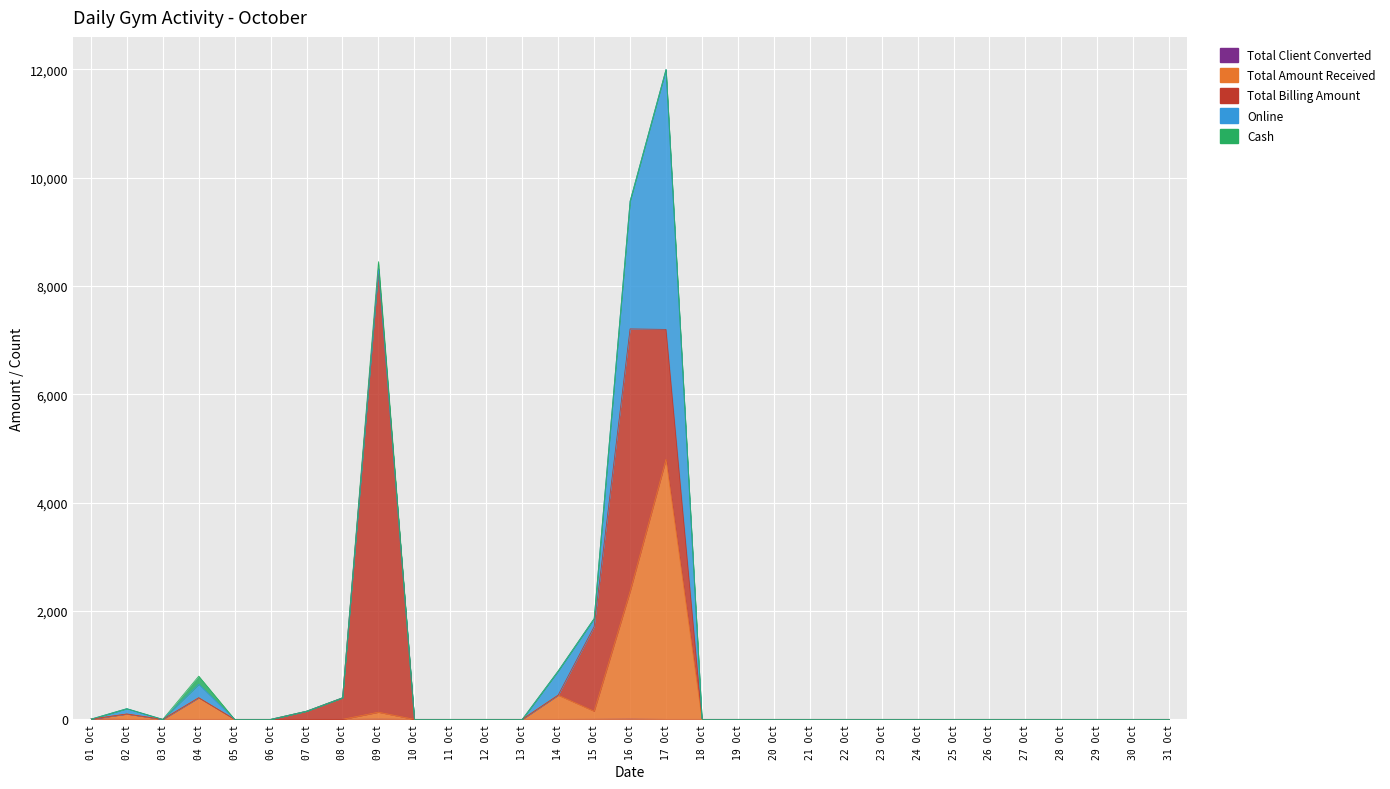

What is the difference between the maximum and minimum values in the Total Client Converted series?

4